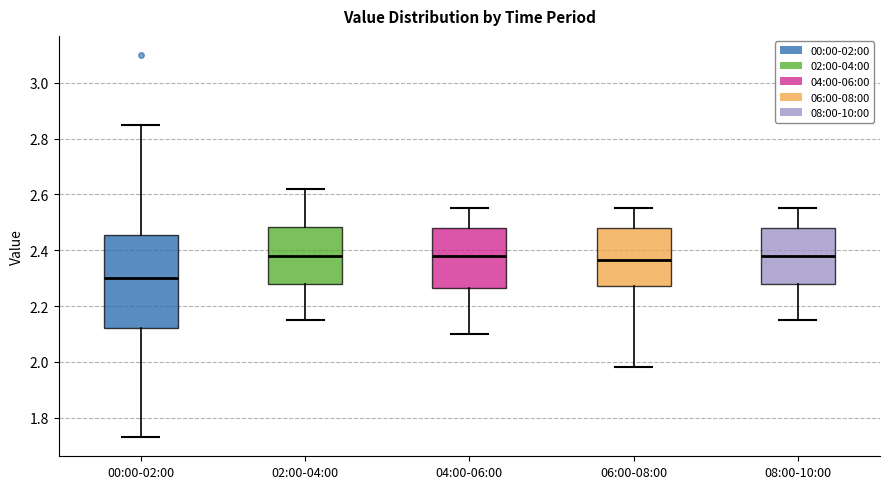

Comparing the boxes themselves (not the whiskers), which one is the tallest?

00:00-02:00